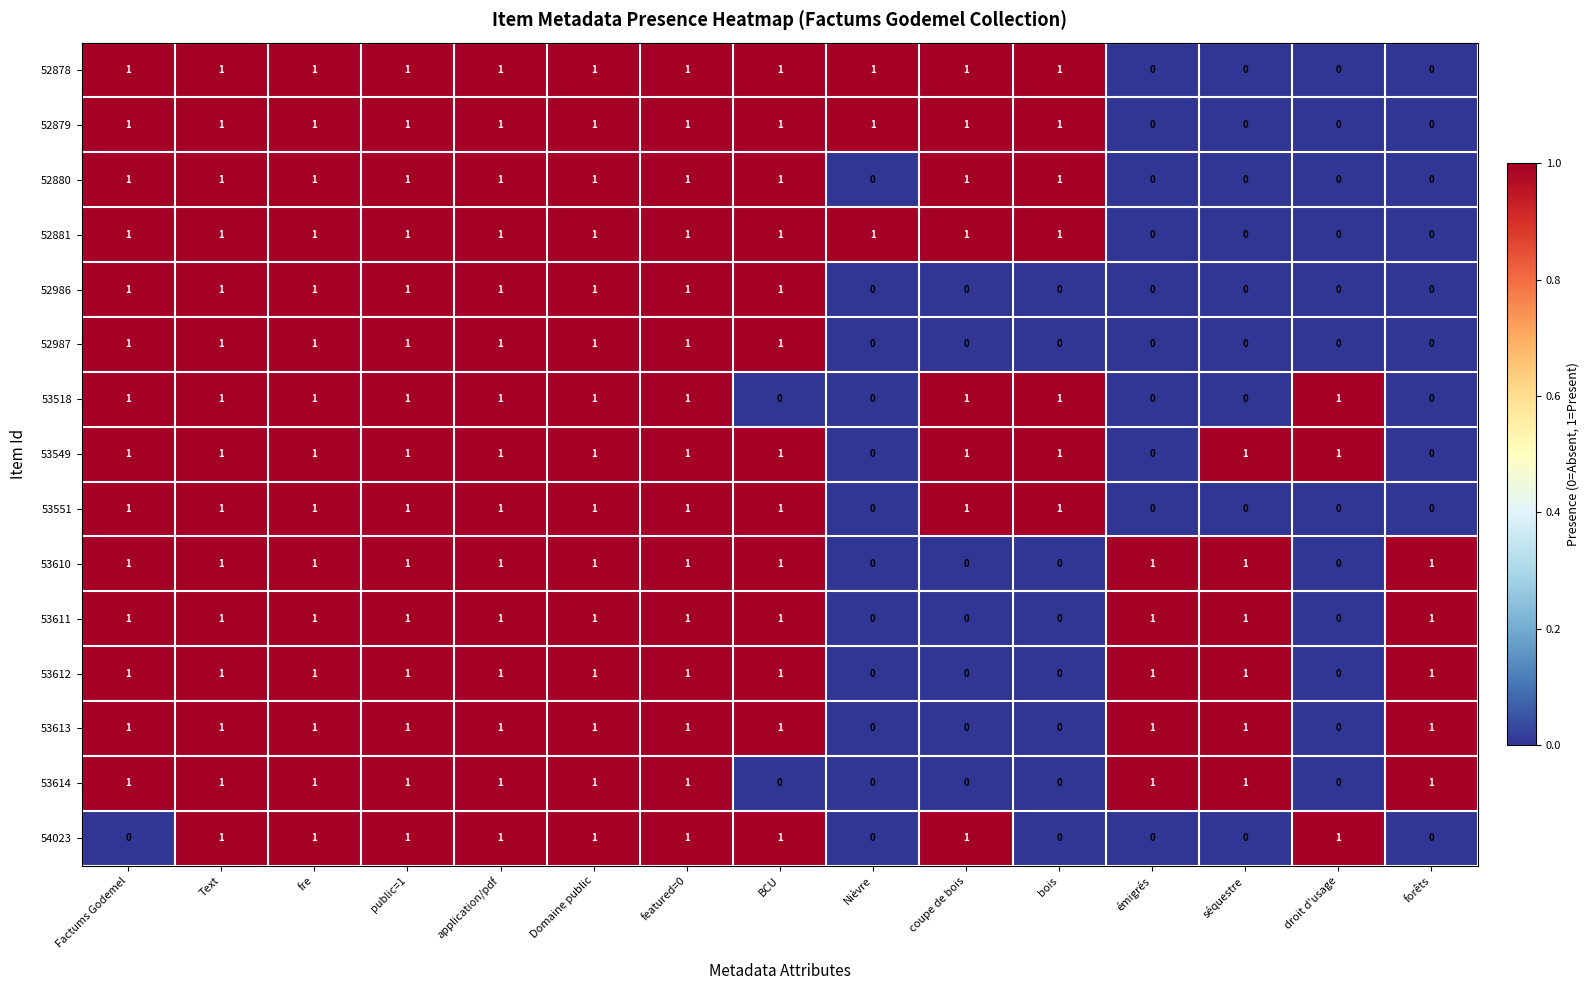

The value of 52880 at public=1 is 1. True or false?

True